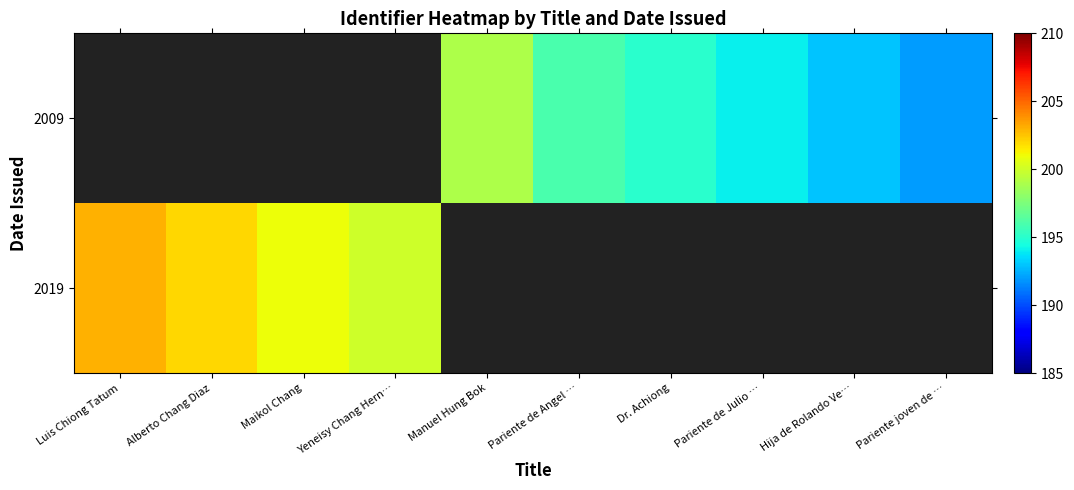

What value does the 2009 series have at Dr. Achiong?

195.0